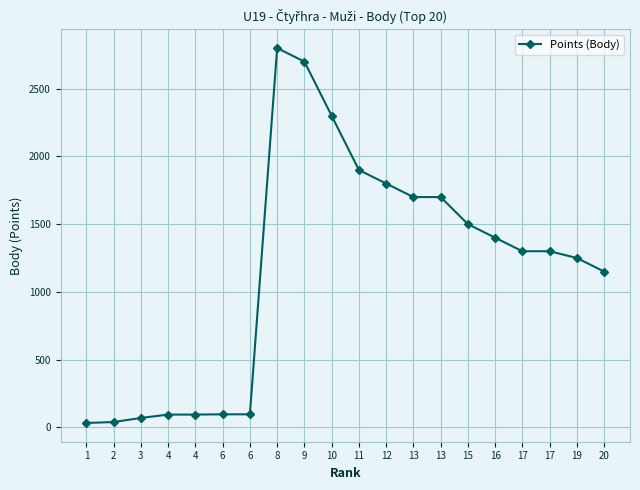

Does the chart have visible grid lines?

Yes